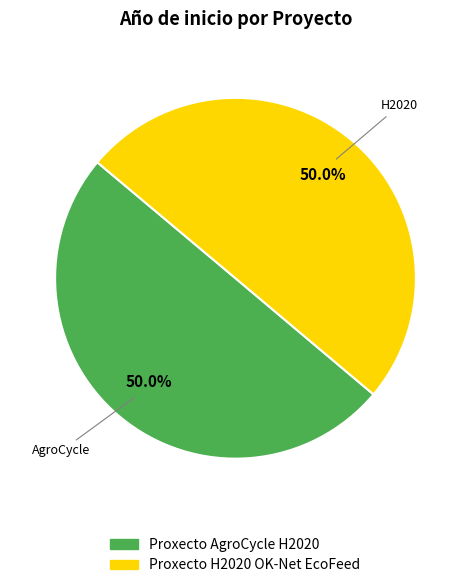

How much of the chart is everything except Proxecto AgroCycle H2020?

50.0%